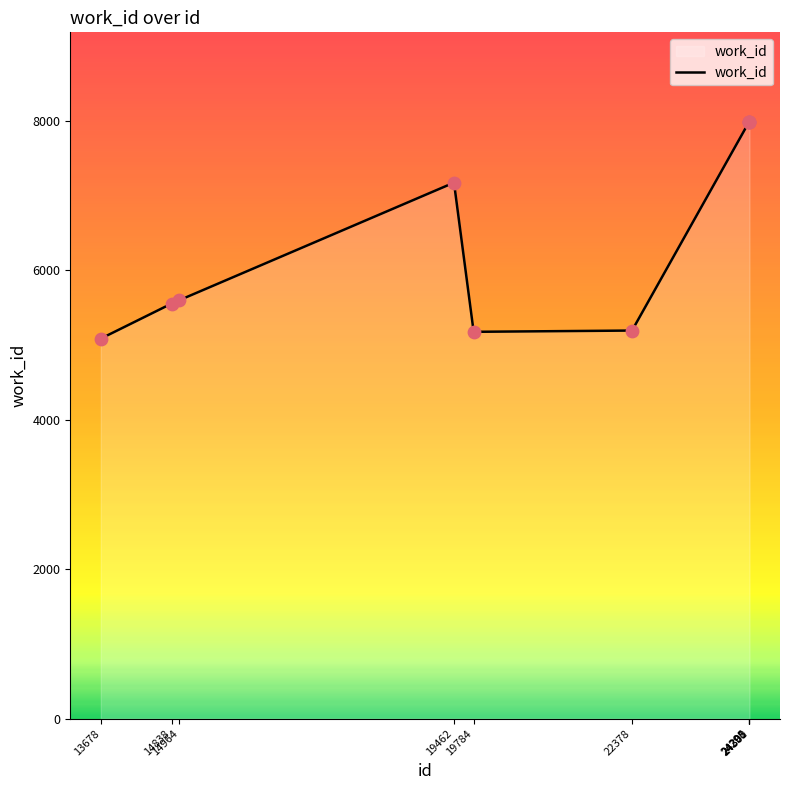

What is the change in value from 19462 to 19784?

-1996